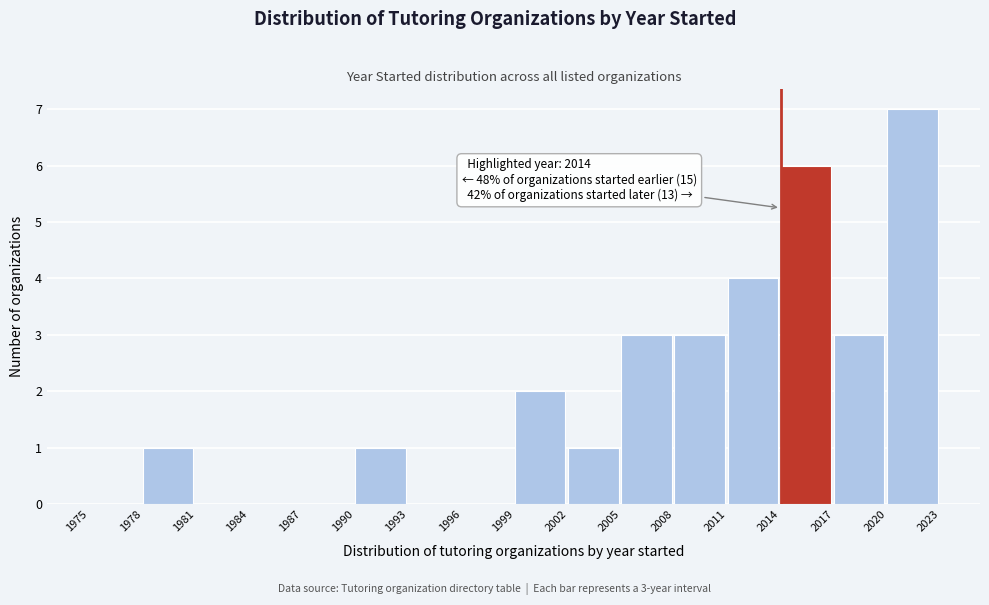

Over which range of the x-axis is the bar tallest?

2020 to 2023